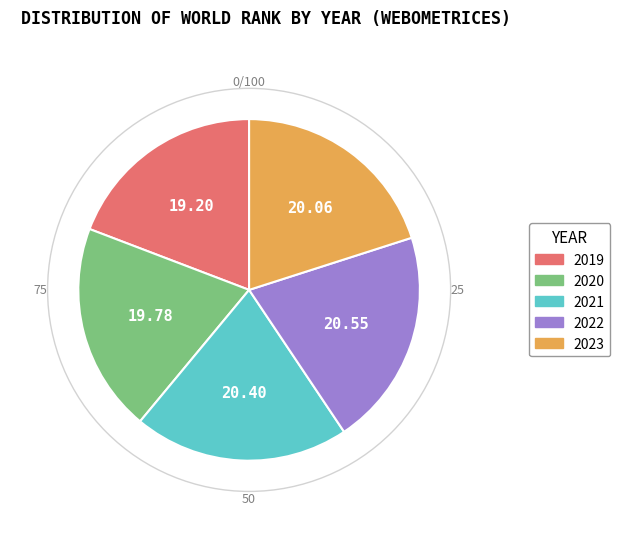

Do 2020 and 2022 together represent more than half of the pie?

No